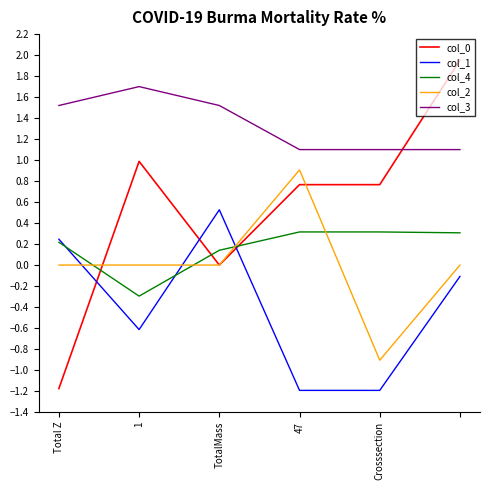

Rank the series by their maximum value, from highest to lowest.

col_0, col_3, col_2, col_1, col_4